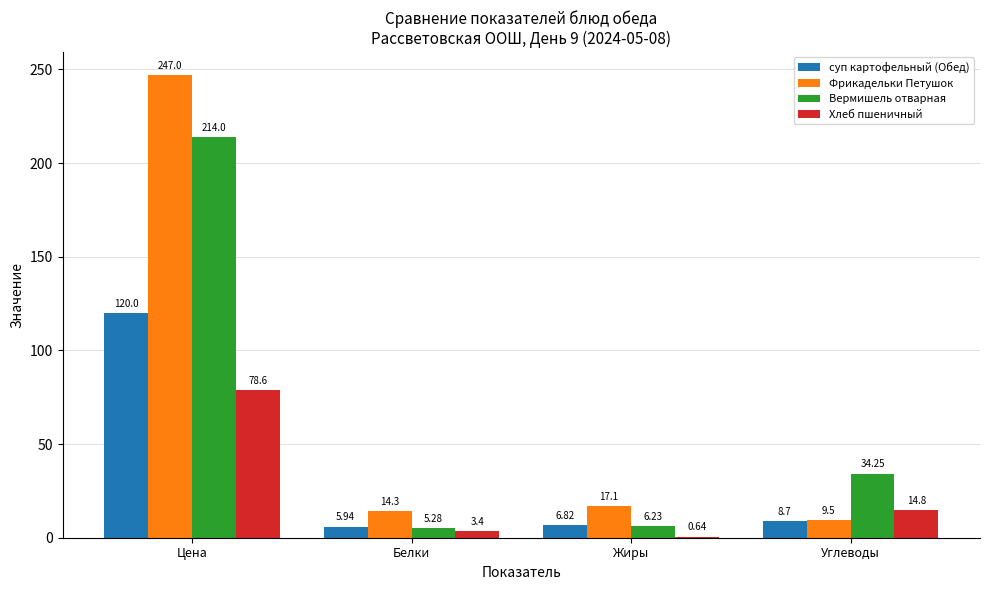

What are all the series names shown in the legend?

суп картофельный (Обед), Фрикадельки Петушок, Вермишель отварная, Хлеб пшеничный